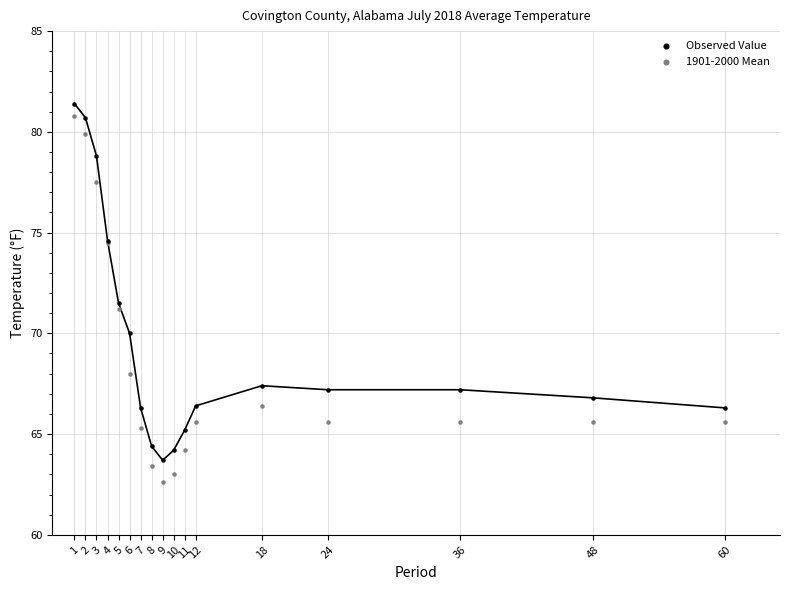

In the Observed Value series, what Y value is closest to 72?

71.5